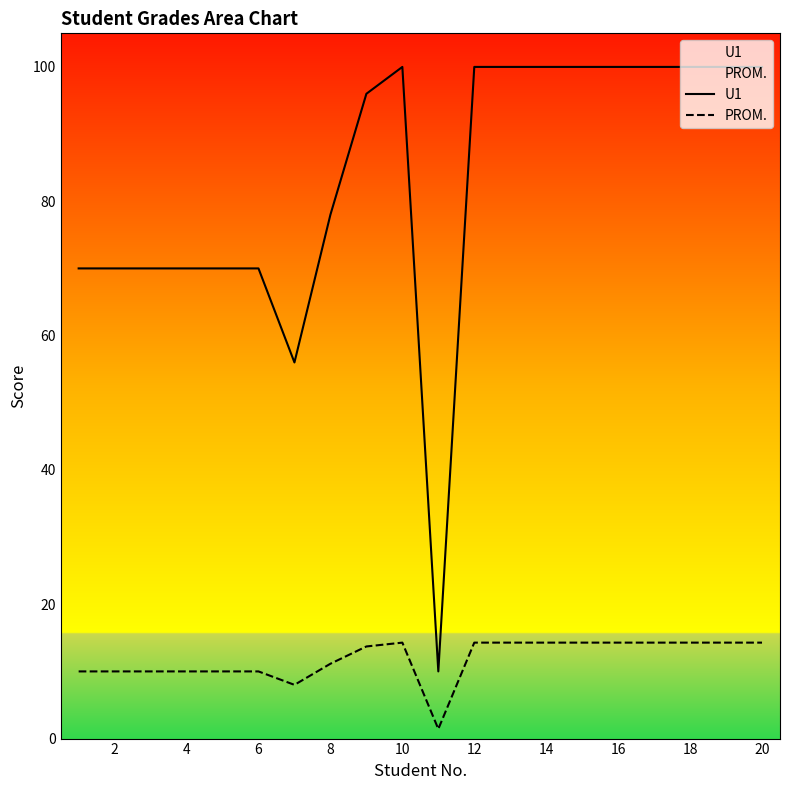

How many lines are shown in the chart?

2